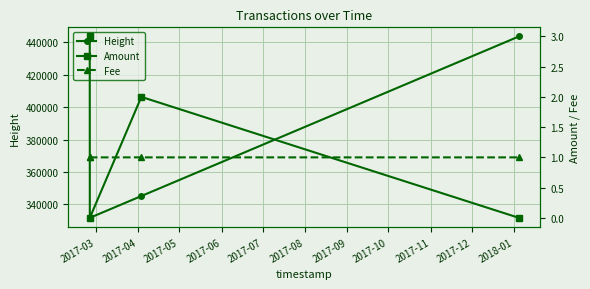

What is the average value of the Fee series?

1.0